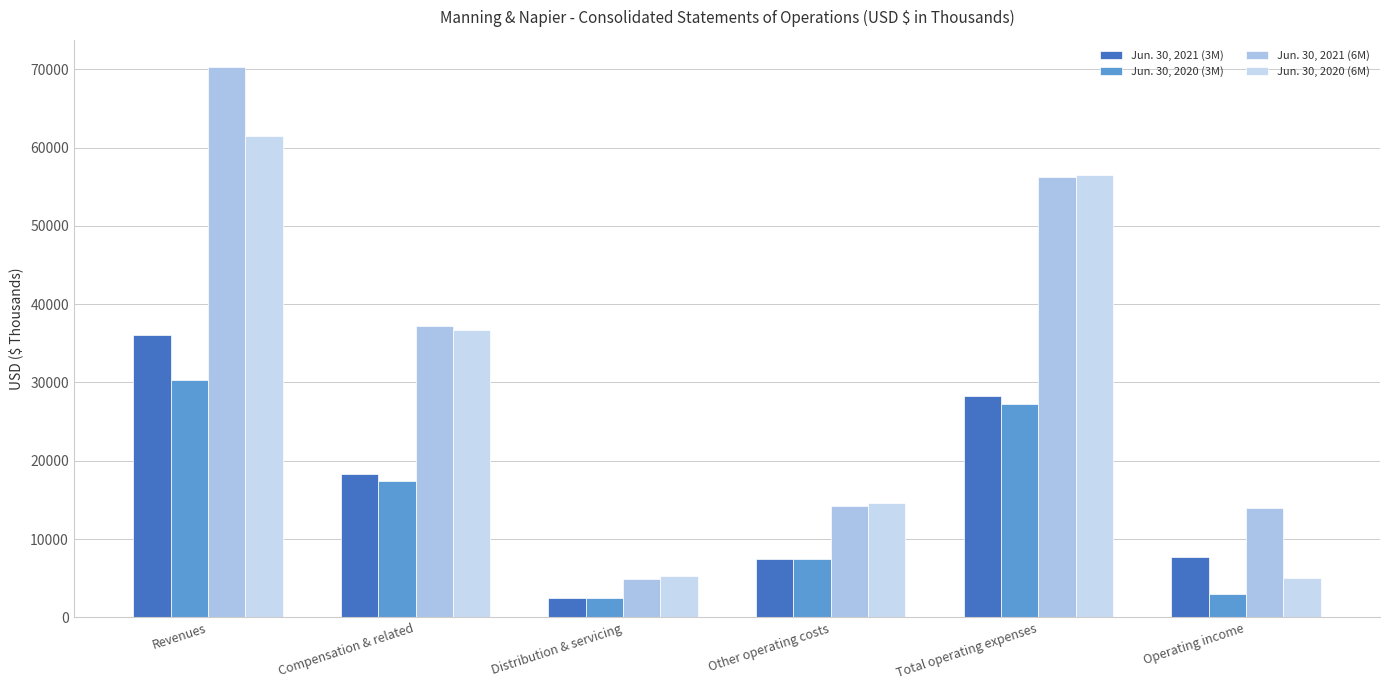

How many groups of bars are there?

6